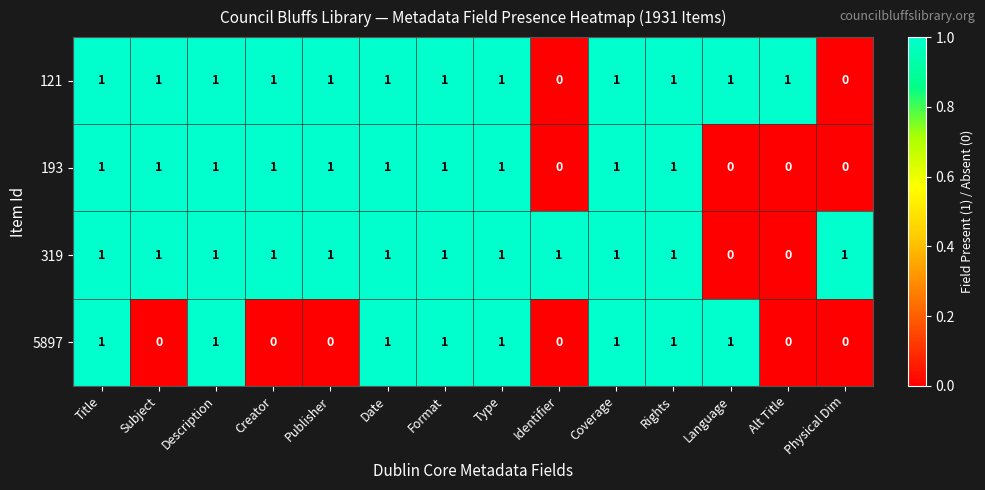

The value of 121 at Description is 0. True or false?

False